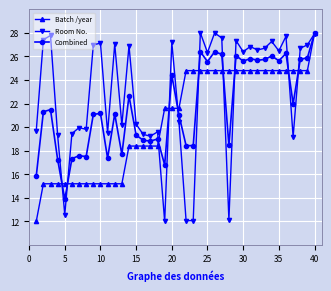

True or false: Room No. has more than 0 points higher than both neighbors.

True